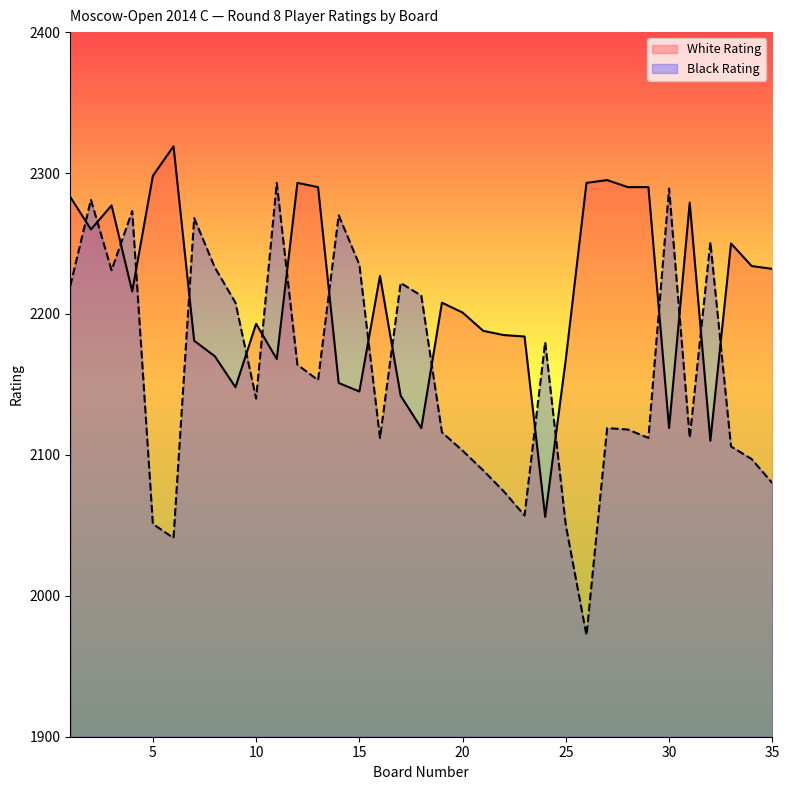

What is the maximum value shown in the chart?

2319